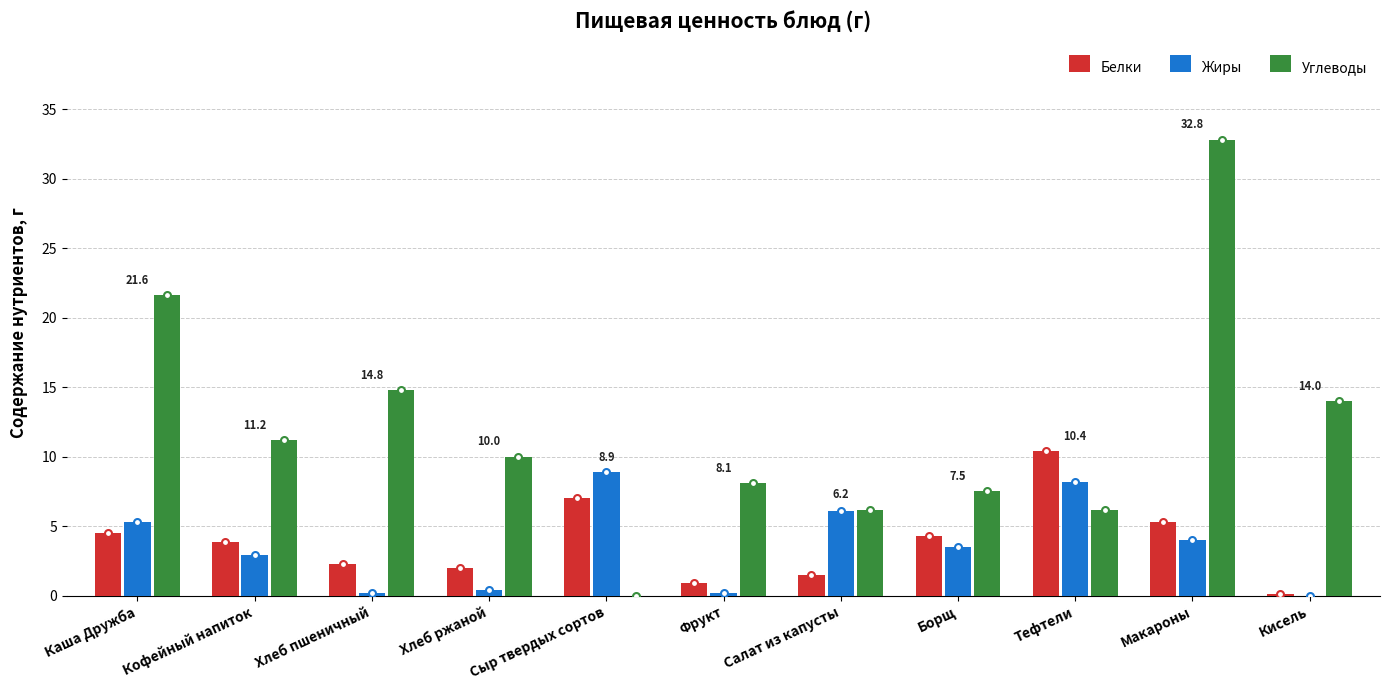

Is it true that Углеводы equals 3.2 at Хлеб ржаной?

False